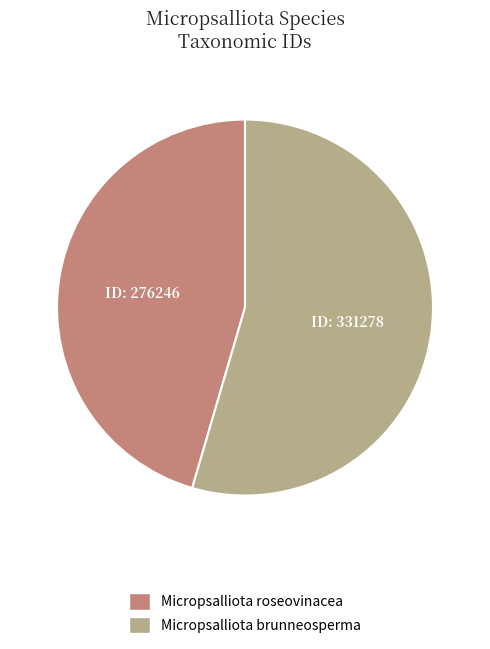

Rank the categories by value from lowest to highest.

Micropsalliota roseovinacea, Micropsalliota brunneosperma